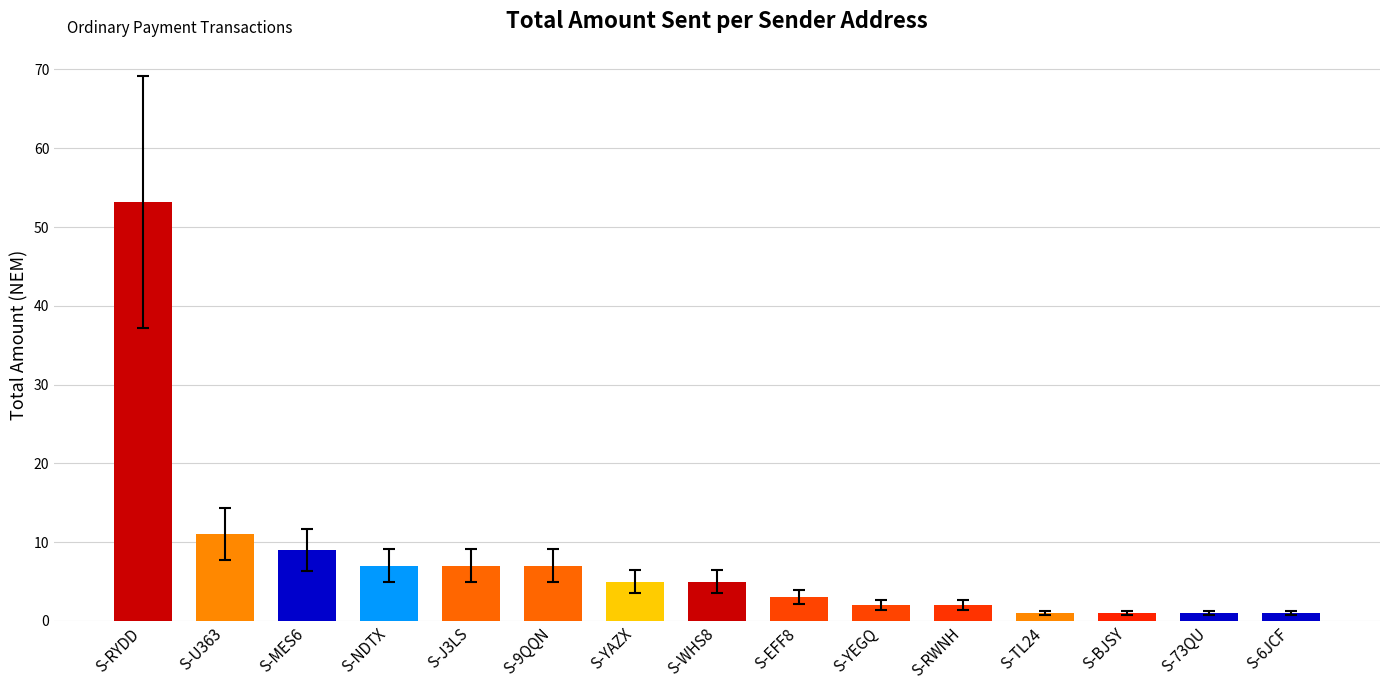

What is the difference between the maximum and minimum values?

52.2